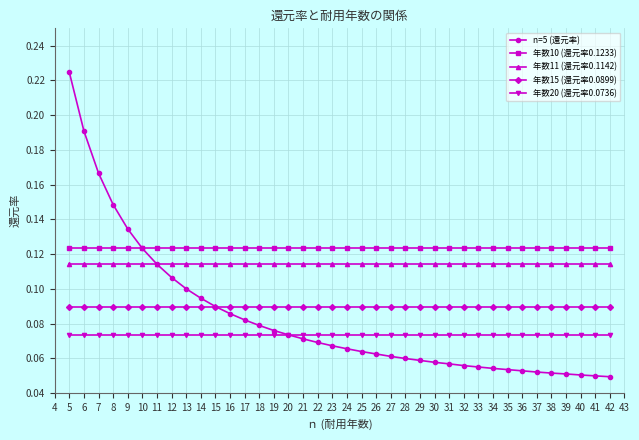

True or false: 年数15 (還元率0.0899) and 年数20 (還元率0.0736) intersect in this chart.

False